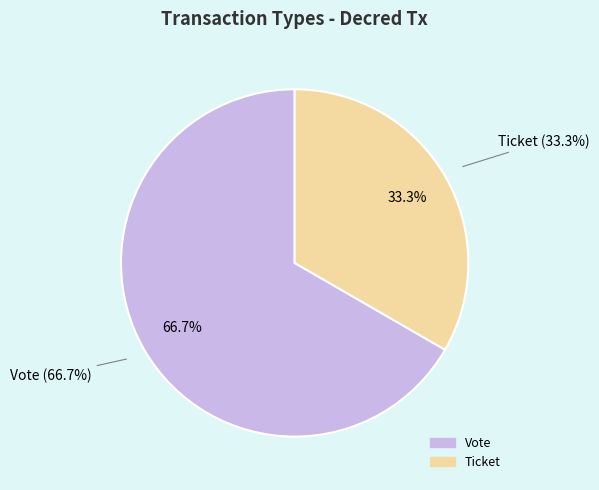

To the nearest percent, what is the combined percentage of Ticket (io_index=0) and Vote (io_index=1)?

100%